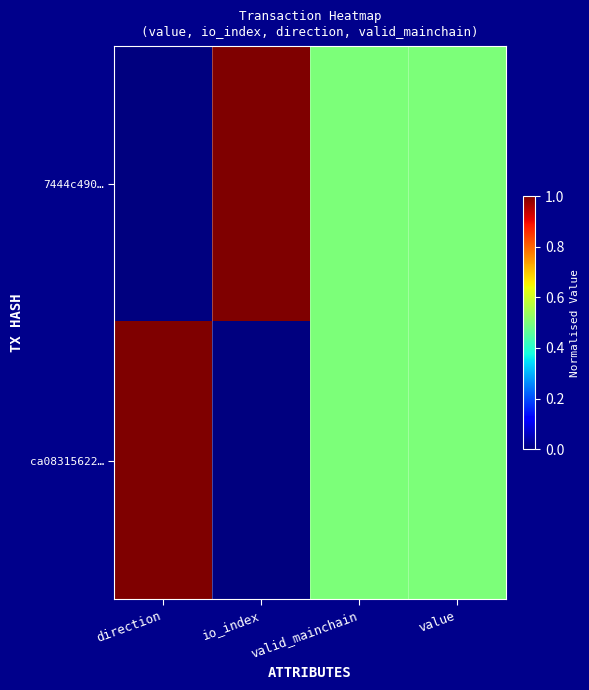

List the series in order of their peak value, lowest first.

7444c490…, ca08315622…